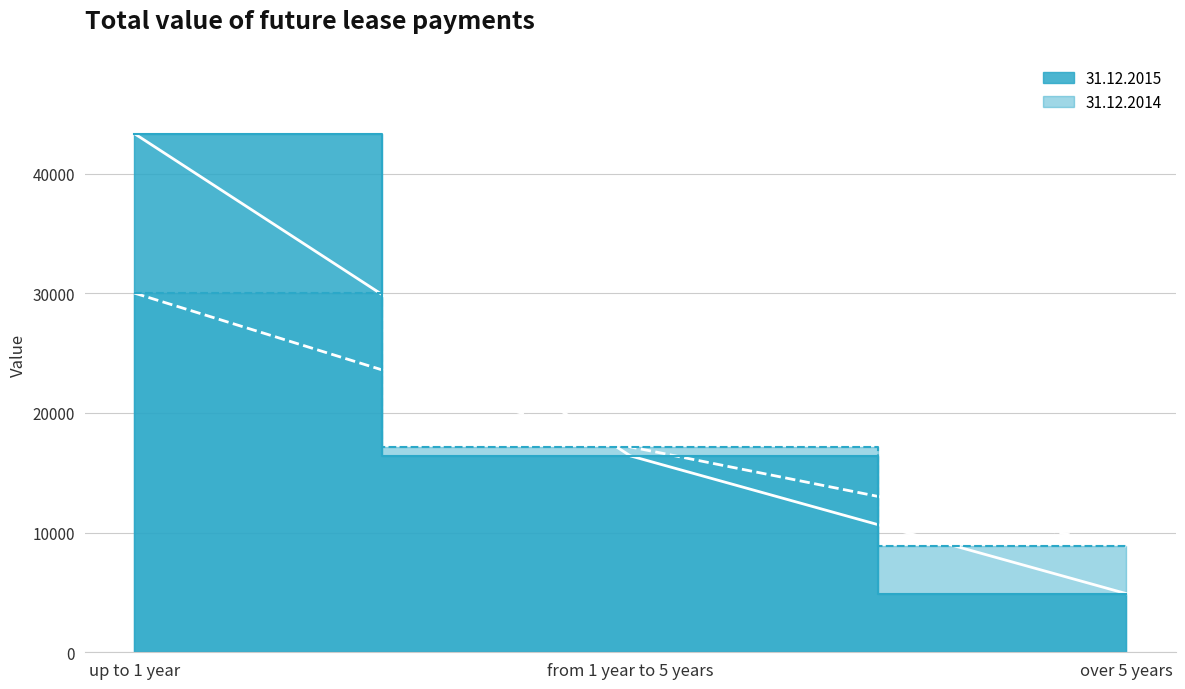

What are all the series names shown in the legend?

31.12.2015, 31.12.2014